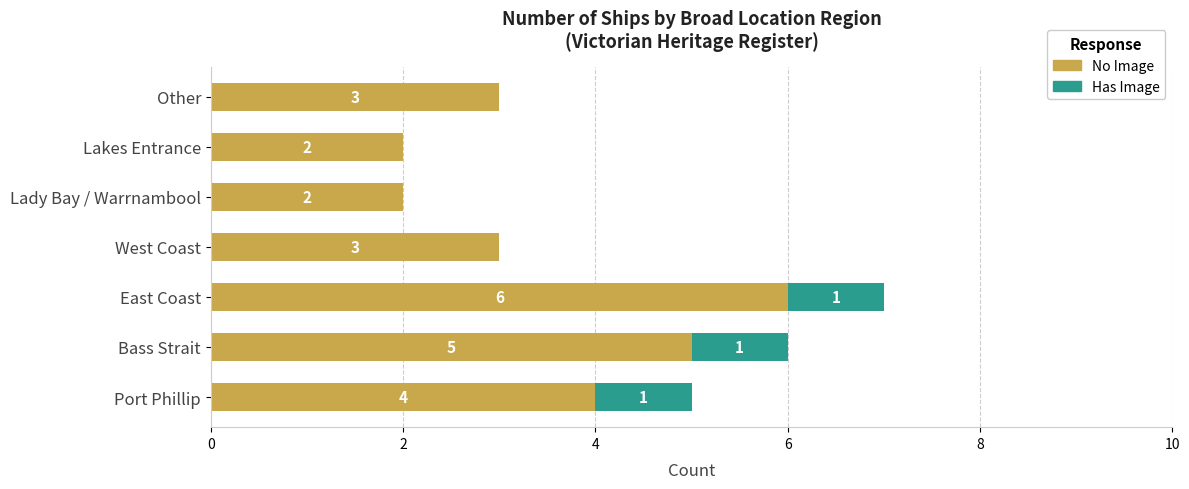

What is the total value across all series at East Coast?

7